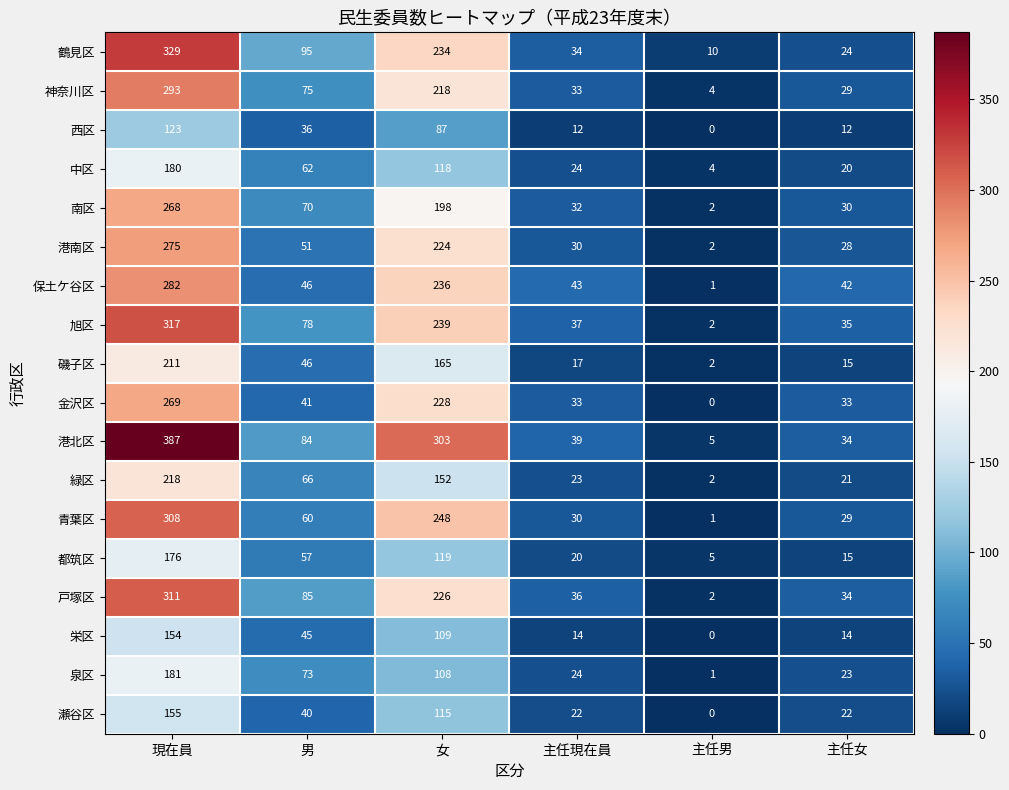

At which category is the sum across all series the highest?

現在員